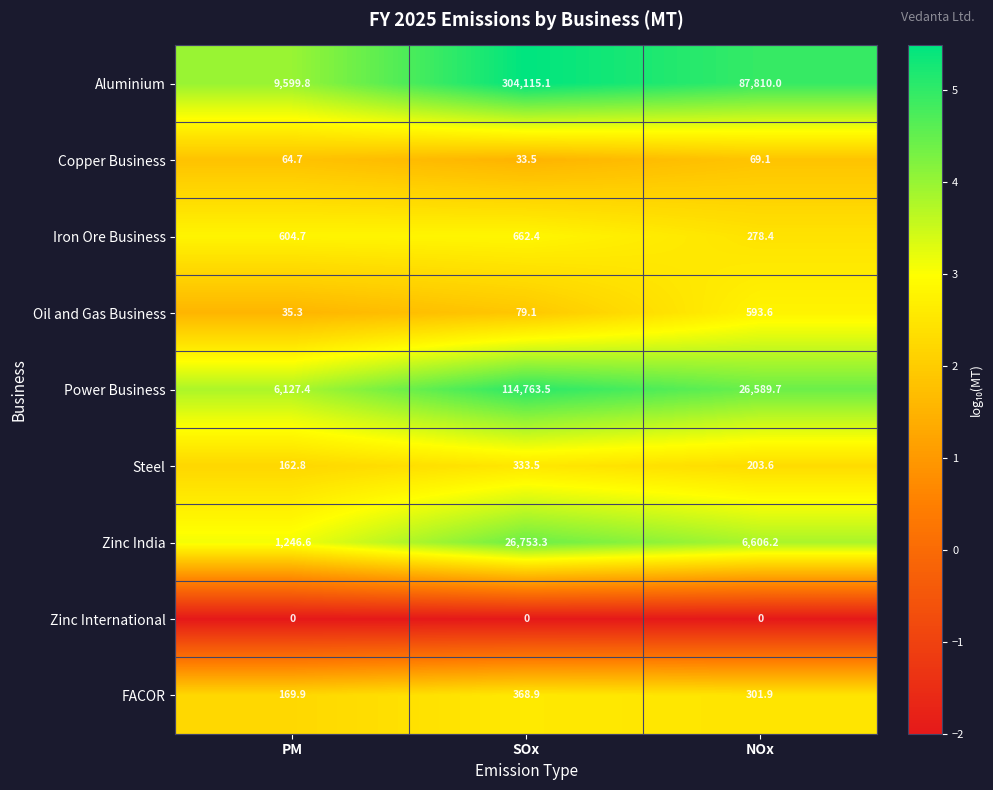

Reading left to right, extract all data points from this chart.

Aluminium: PM=9599.8	SOx=304115.1	NOx=87810.0
Copper Business: PM=64.7	SOx=33.5	NOx=69.1
Iron Ore Business: PM=604.7	SOx=662.4	NOx=278.4
Oil and Gas Business: PM=35.3	SOx=79.1	NOx=593.6
Power Business: PM=6127.4	SOx=114763.5	NOx=26589.7
Steel: PM=162.8	SOx=333.5	NOx=203.6
Zinc India: PM=1246.6	SOx=26753.3	NOx=6606.2
Zinc International: PM=0.0	SOx=0.0	NOx=0.0
FACOR: PM=169.9	SOx=368.9	NOx=301.9